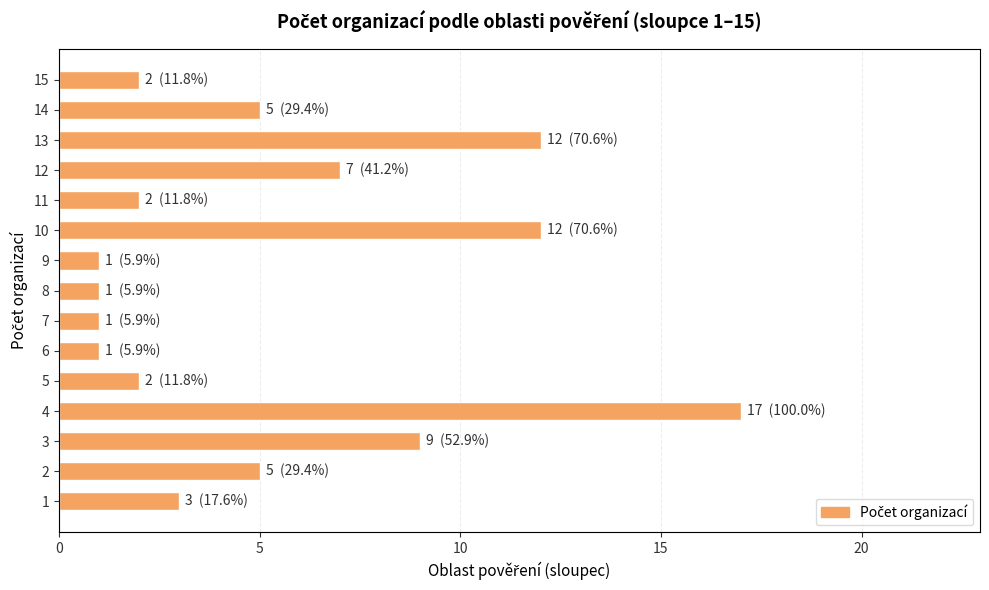

Are the bars grouped side by side (vs. stacked)?

No